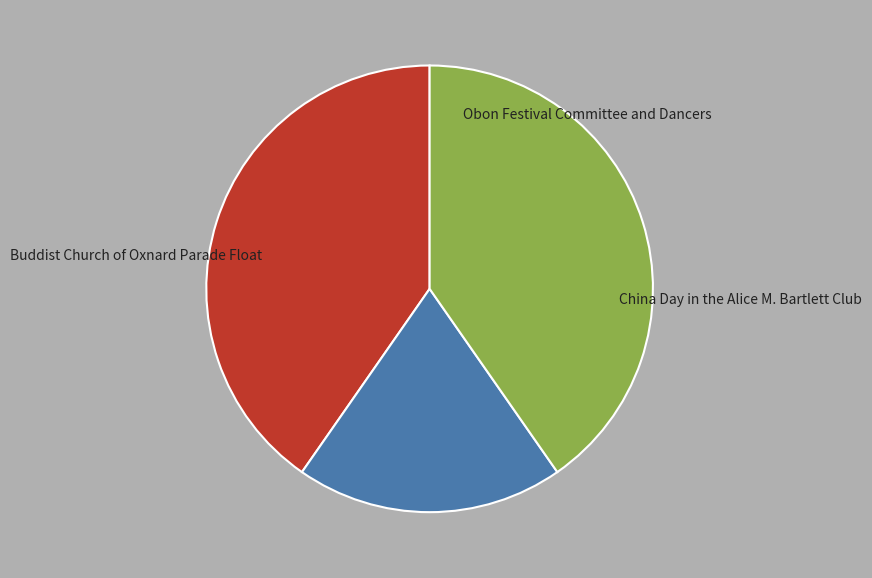

What is the total percentage of China Day in the Alice M. Bartlett Club and Obon Festival Committee and Dancers?

59.7%